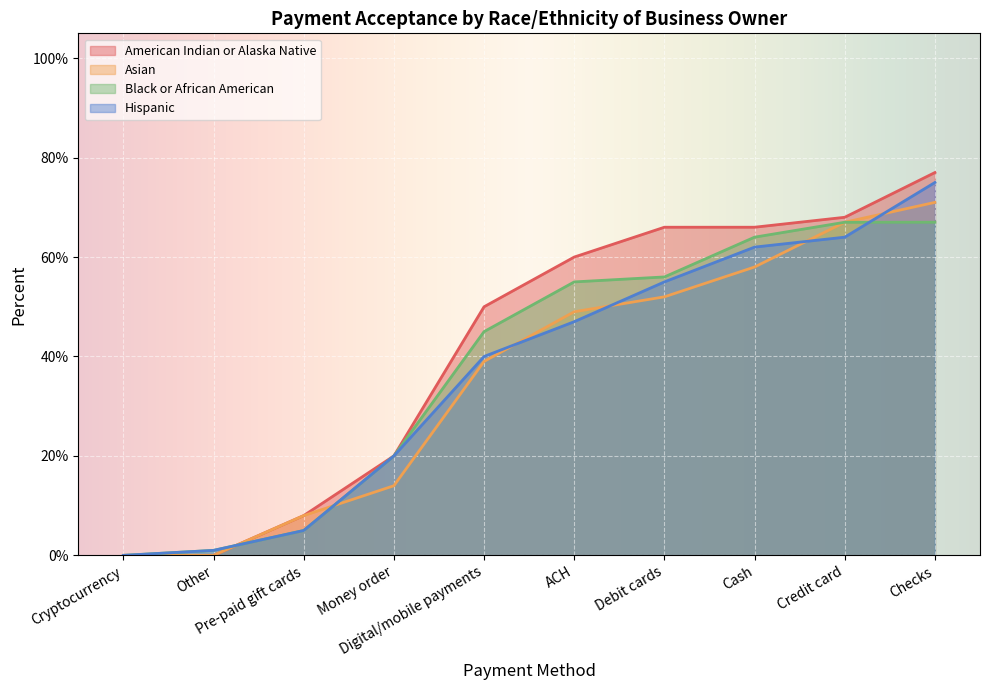

Does the chart display data point markers on the line(s)?

No